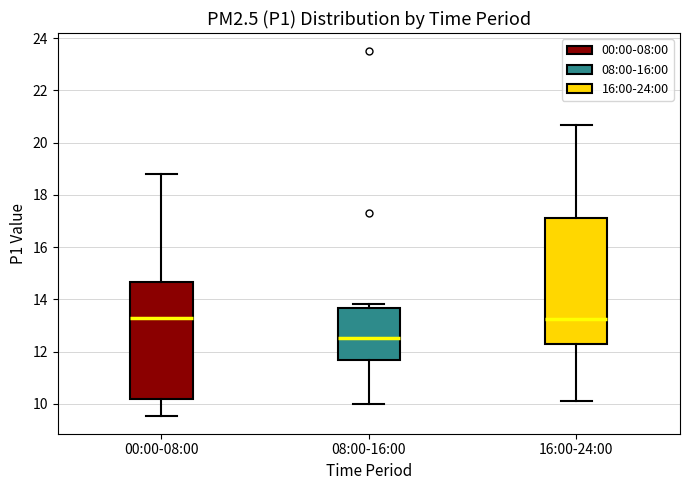

Comparing the boxes themselves (not the whiskers), which one is the tallest?

16:00-24:00